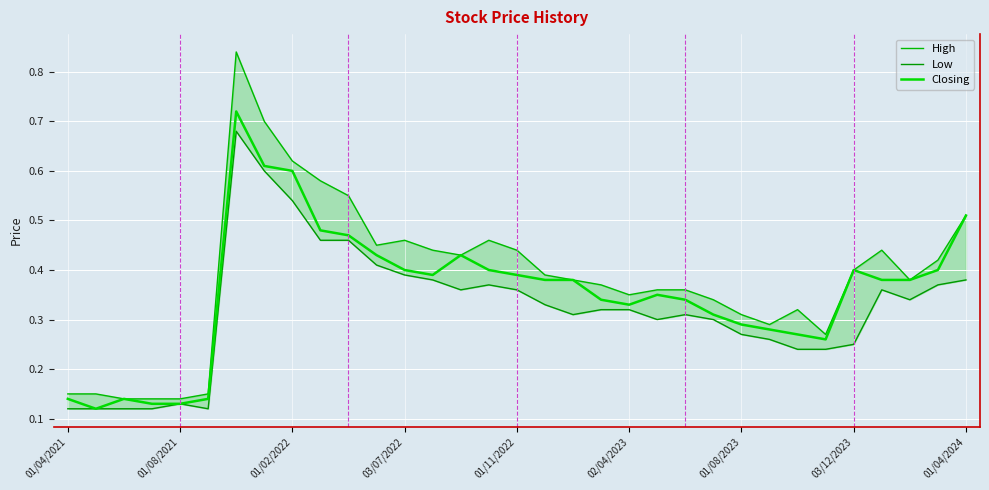

What is the difference between the maximum and second lowest values in the Closing series?

0.6